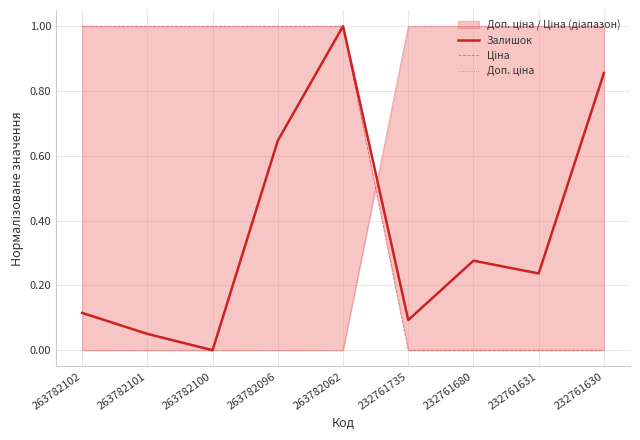

How many lines are shown in the chart?

3